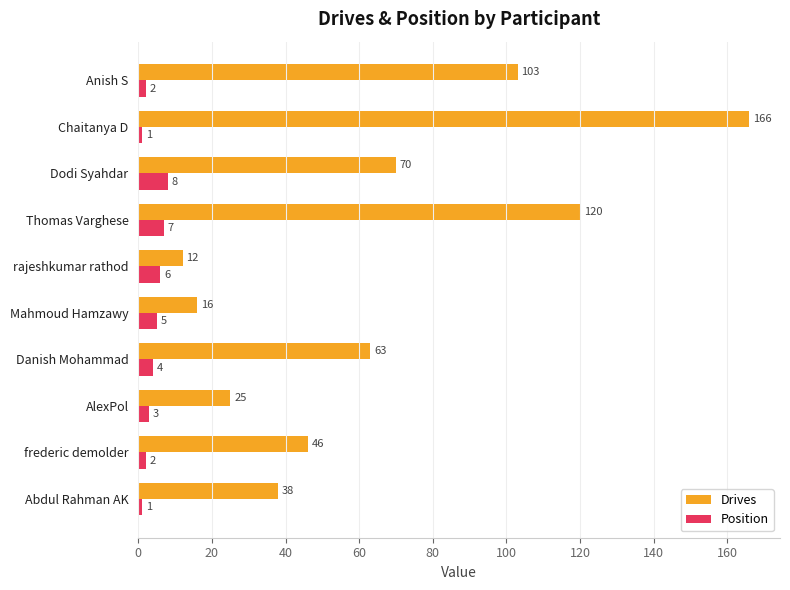

How many data points in Position are less than 4?

5